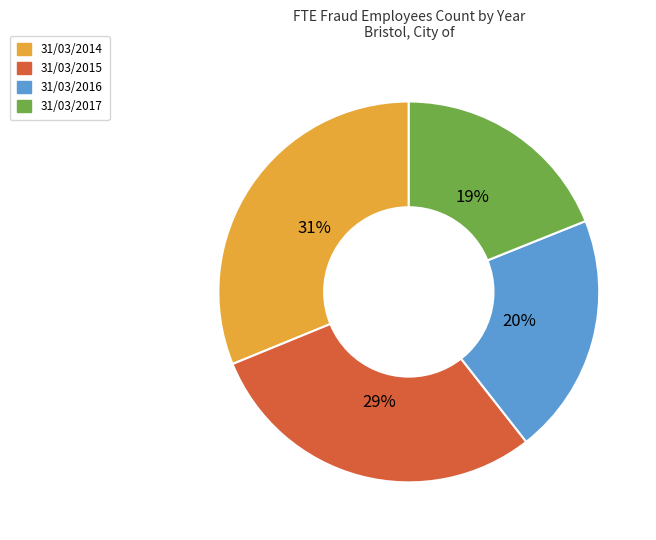

Rank the categories by value from highest to lowest.

31/03/2014, 31/03/2015, 31/03/2016, 31/03/2017